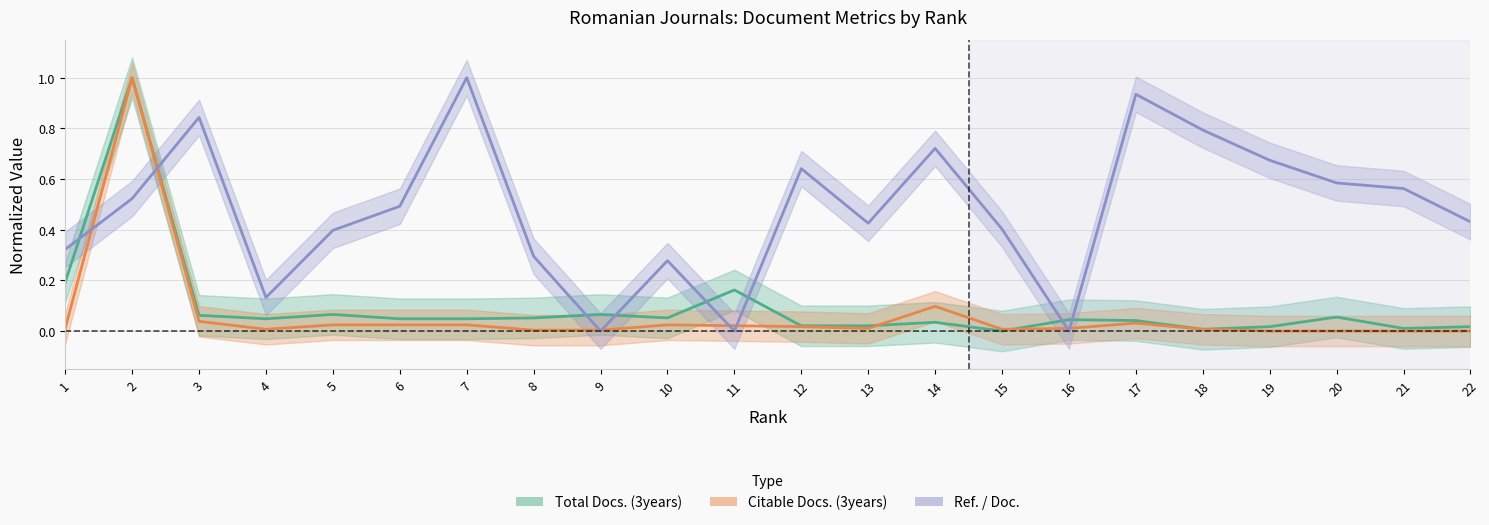

Reading right to left, list all the values displayed in this chart.

Total Docs. (3years): 0.0	0.0	0.1	0.0	0.0	0.0	0.0	0.0	0.0	0.0	0.0	0.2	0.1	0.1	0.1	0.0	0.0	0.1	0.0	0.1	1.0	0.2
Citable Docs. (3years): 0.0	0.0	0.0	0.0	0.0	0.0	0.0	0.0	0.1	0.0	0.0	0.0	0.0	0.0	0.0	0.0	0.0	0.0	0.0	0.0	1.0	0.0
Ref. / Doc.: 0.4	0.6	0.6	0.7	0.8	0.9	0.0	0.4	0.7	0.4	0.6	0.0	0.3	0.0	0.3	1.0	0.5	0.4	0.1	0.8	0.5	0.3